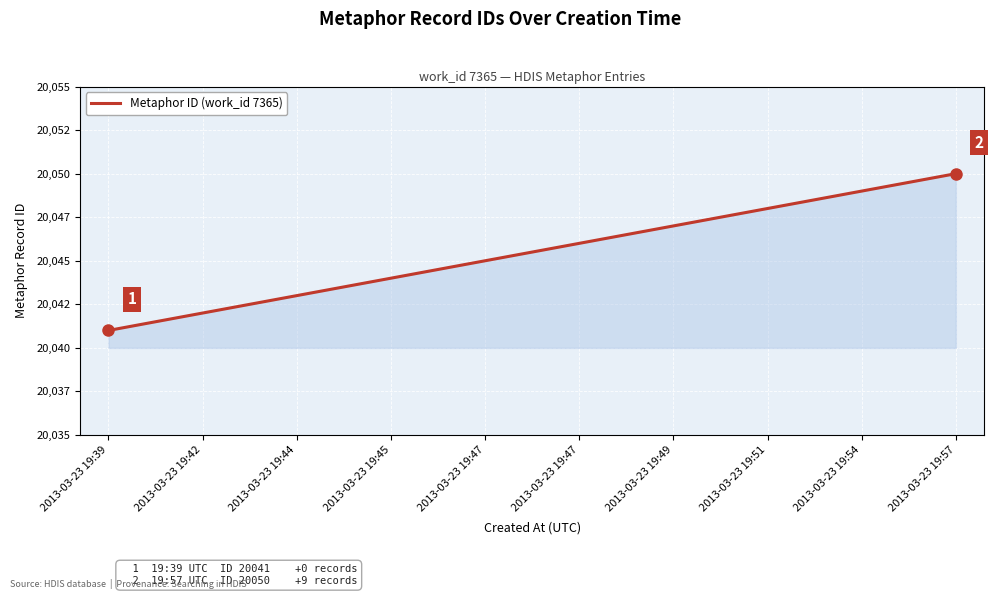

What is the maximum value shown in the chart?

20050